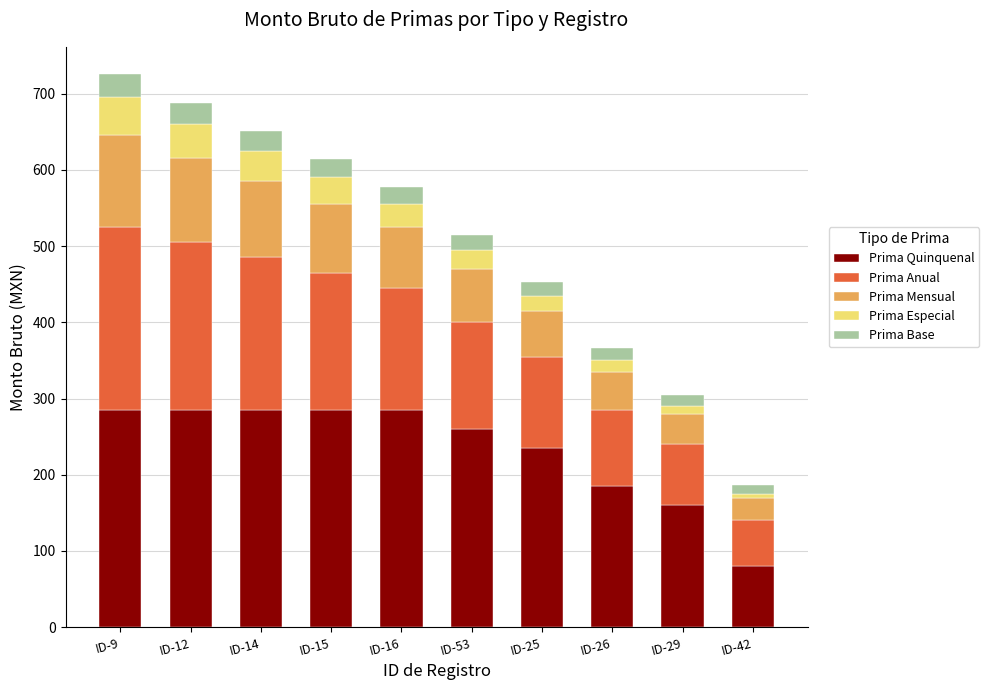

Which category has the lowest value in the Prima Quinquenal series?

ID-42